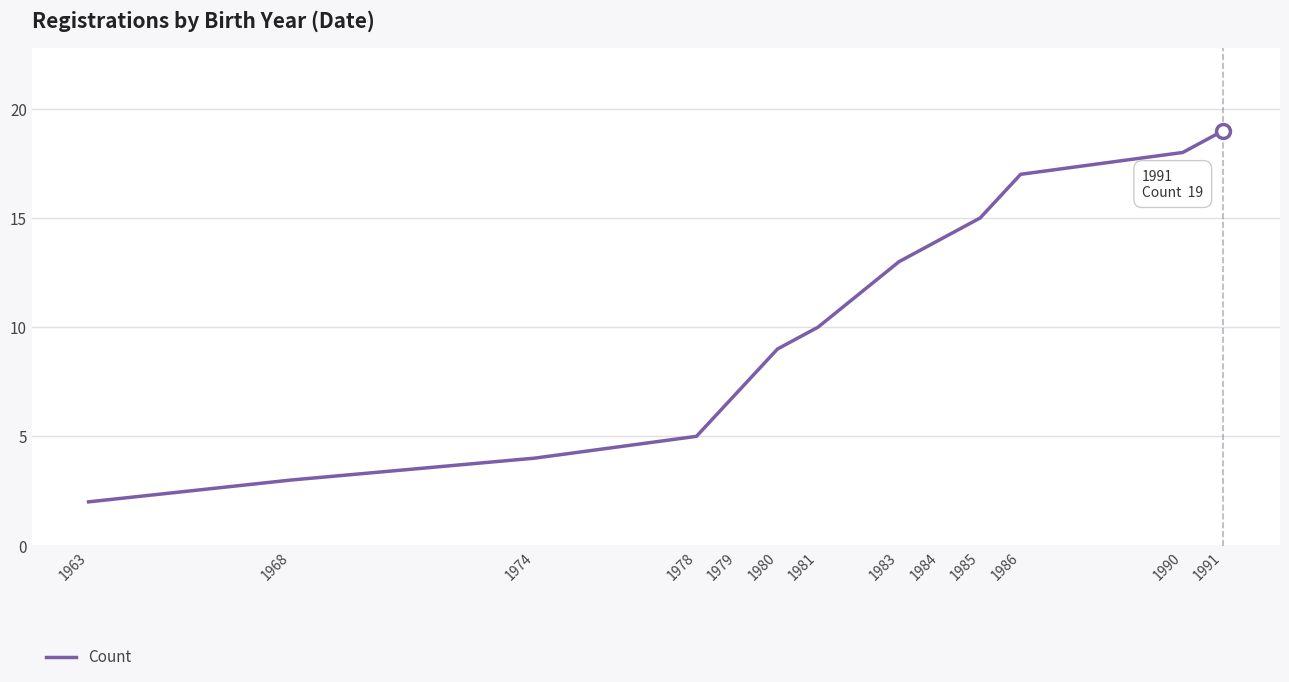

What is the sum of all values?

136